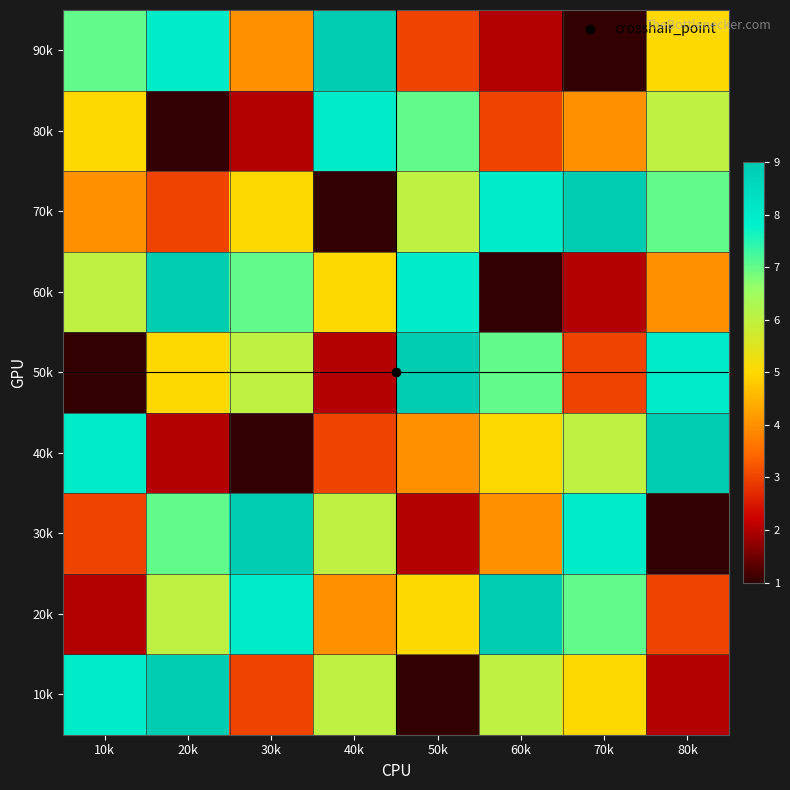

What is the smallest value displayed?

1